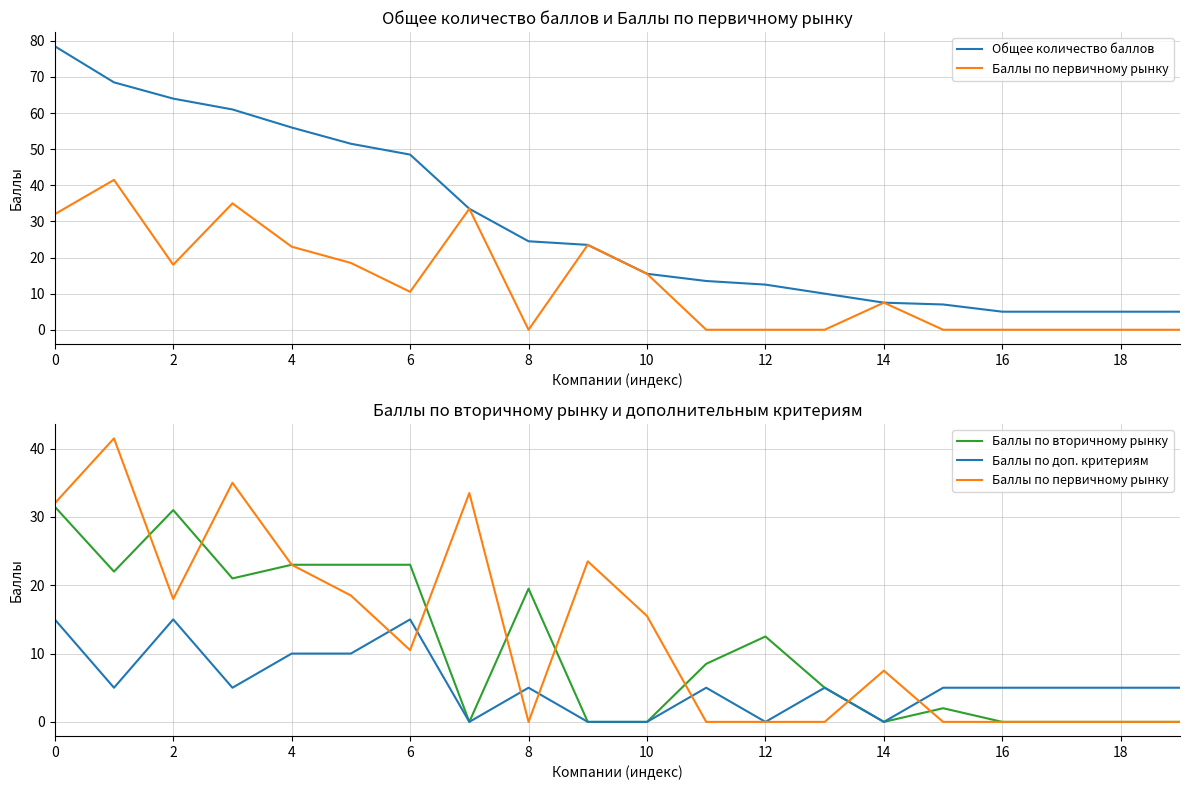

What is the label of the 5th point from the right?

15